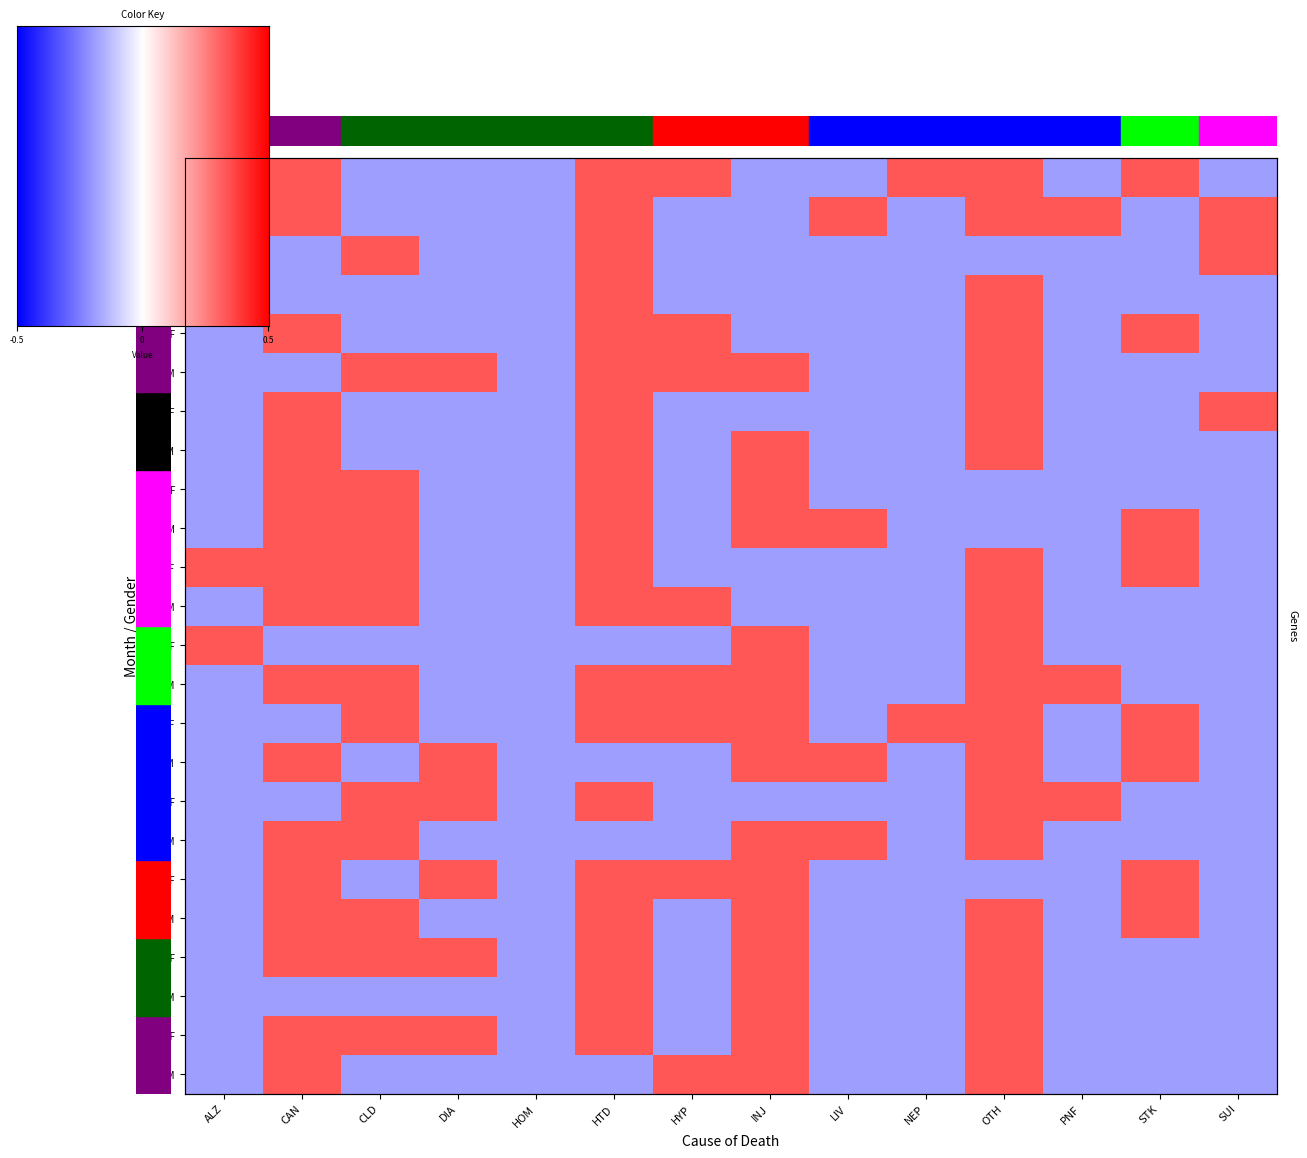

Where is r15 nearest to the value 0?

ALZ